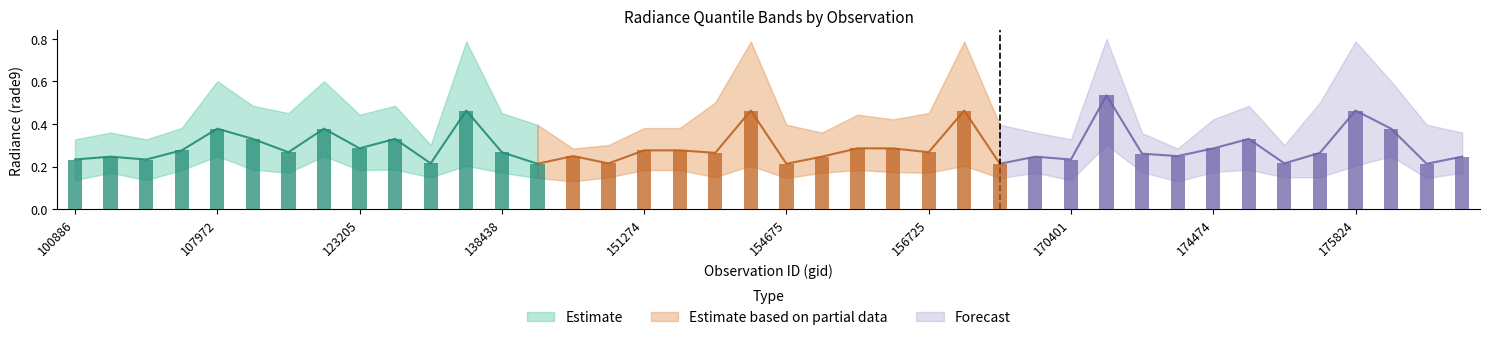

What is the highest value of the rade9_bin_3q series?

0.8